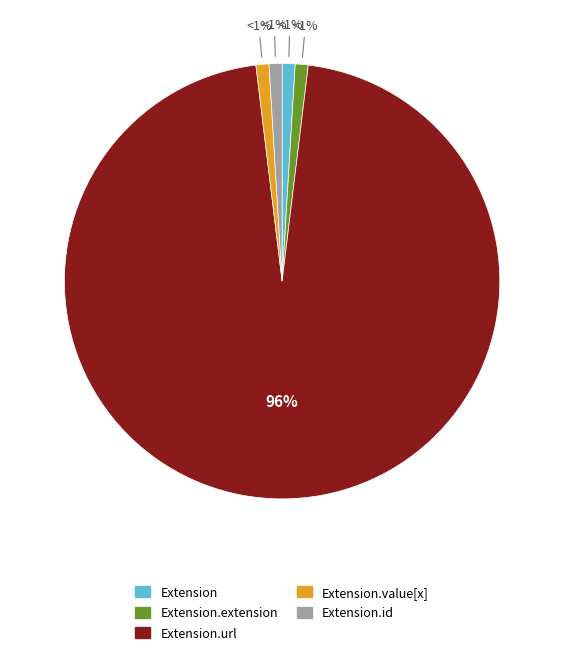

Is it true that Extension.id is 1% of the pie?

True